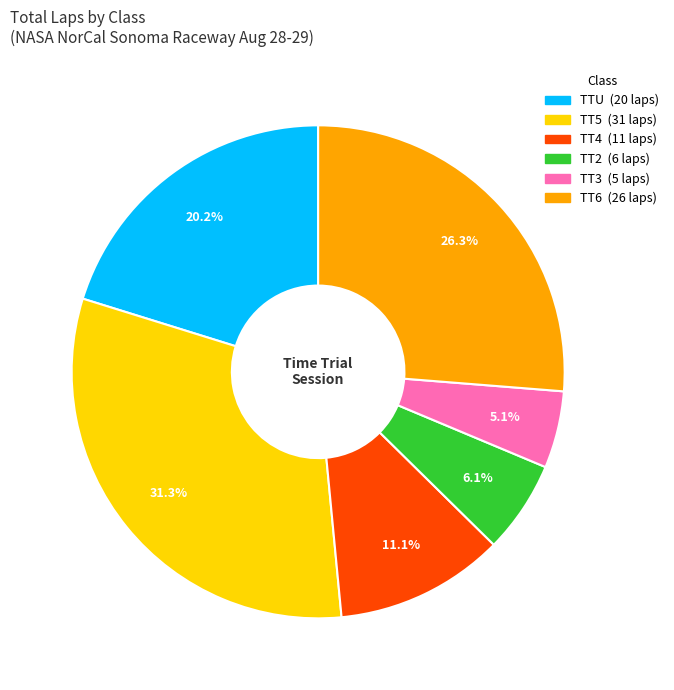

How many segments does this pie chart have?

6